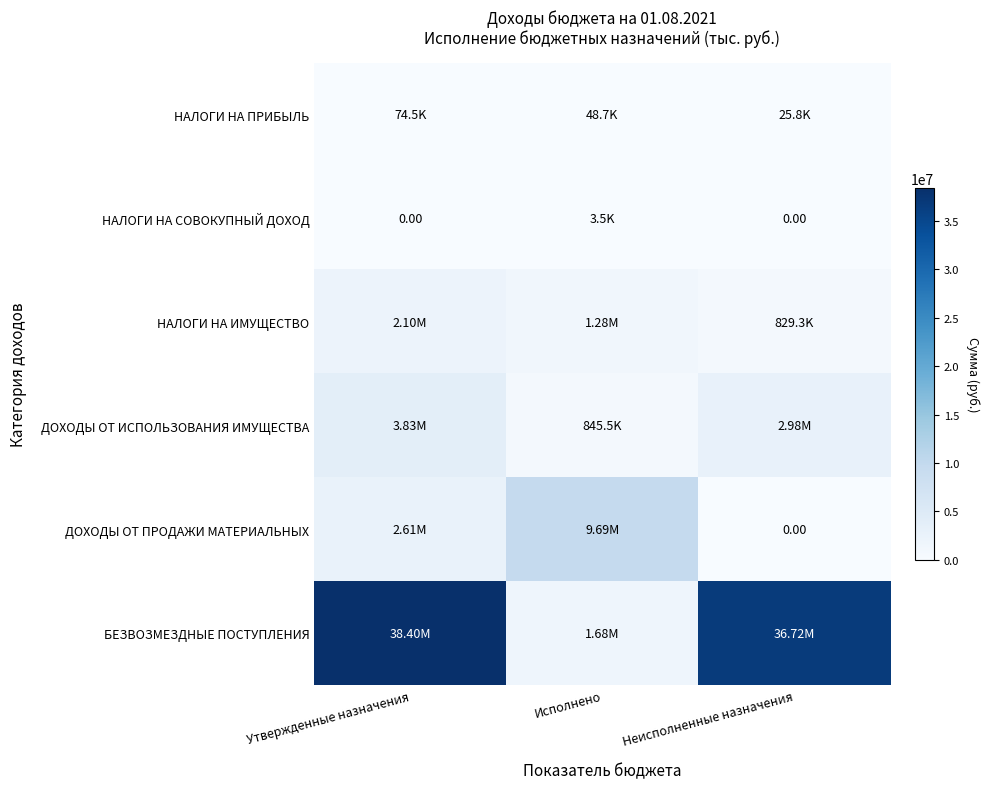

What is the spread (max minus min) of values at Неисполненные назначения?

36719099.7